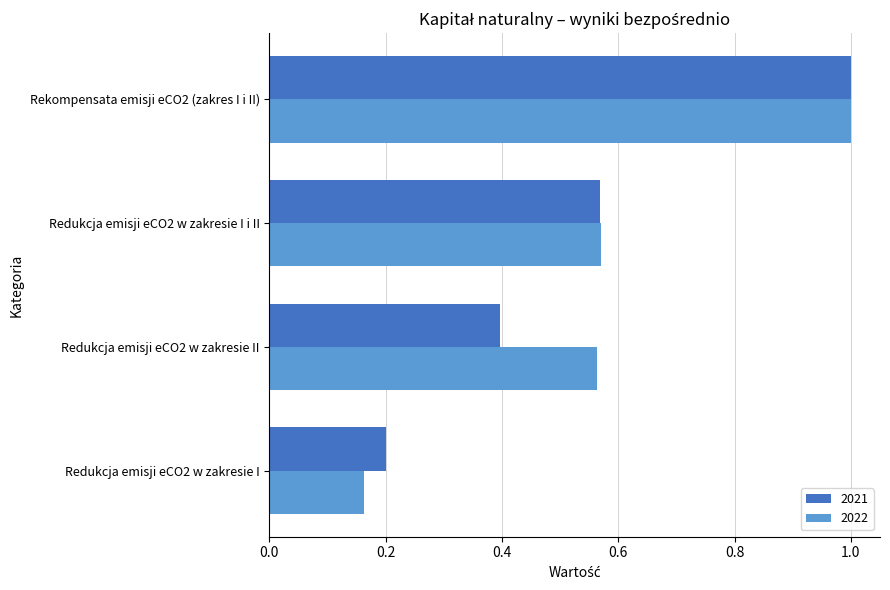

The value of 2021 at Rekompensata emisji eCO2 (zakres I i II) is 1.0. True or false?

True